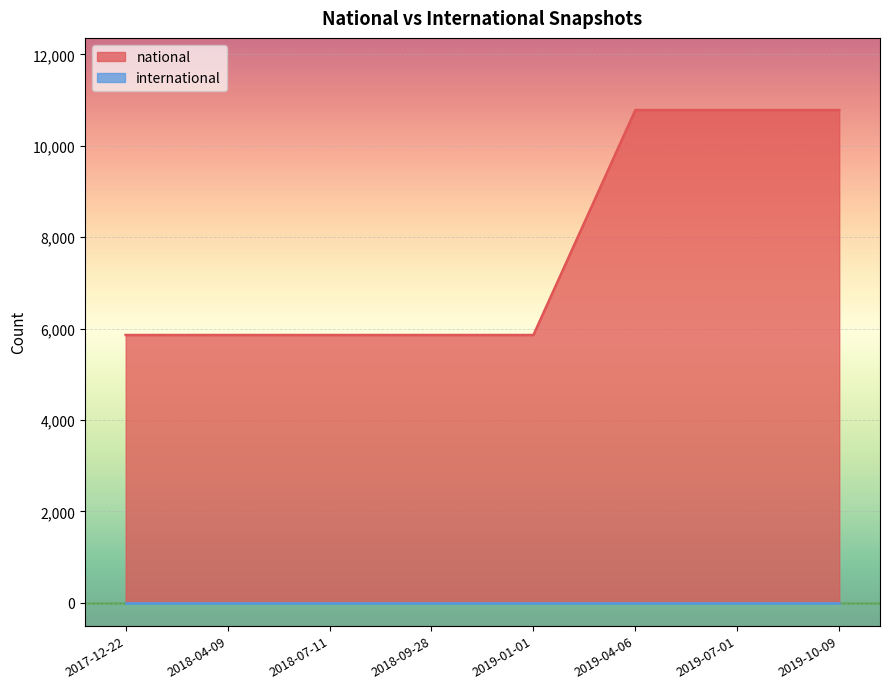

Reading left to right, what are all the values shown in this chart?

2017-12-22=5861	2018-04-09=5861	2018-07-11=5861	2018-09-28=5861	2019-01-01=5861	2019-04-06=10784	2019-07-01=10784	2019-10-09=10784